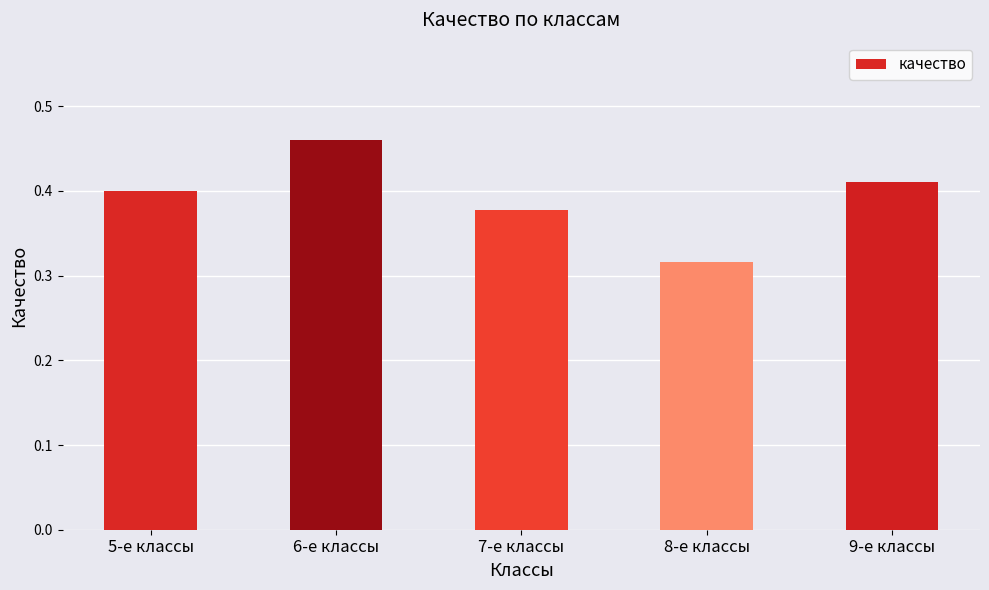

Where is the data nearest to the value 0?

8-е классы